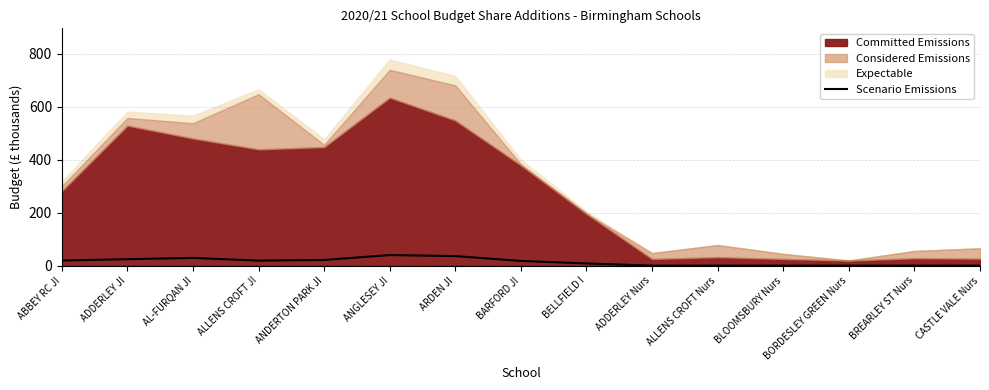

Reading left to right, what are all the values shown in this chart?

ABBEY RC JI=19.2	ADDERLEY JI=24.3	AL-FURQAN JI=29.1	ALLENS CROFT JI=18.9	ANDERTON PARK JI=21.4	ANGLESEY JI=39.9	ARDEN JI=36.0	BARFORD JI=17.7	BELLFIELD I=8.3	ADDERLEY Nurs=0.0	ALLENS CROFT Nurs=0.0	BLOOMSBURY Nurs=0.0	BORDESLEY GREEN Nurs=0.0	BREARLEY ST Nurs=0.0	CASTLE VALE Nurs=0.0